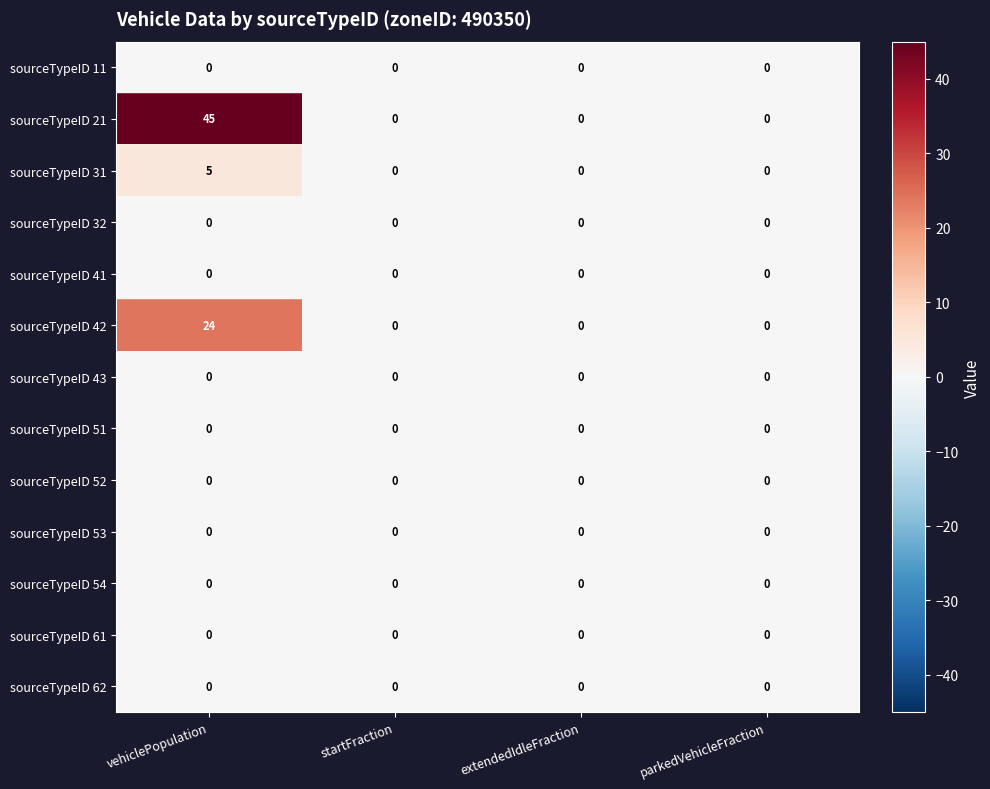

Which series has the widest spread of values?

sourceTypeID 21